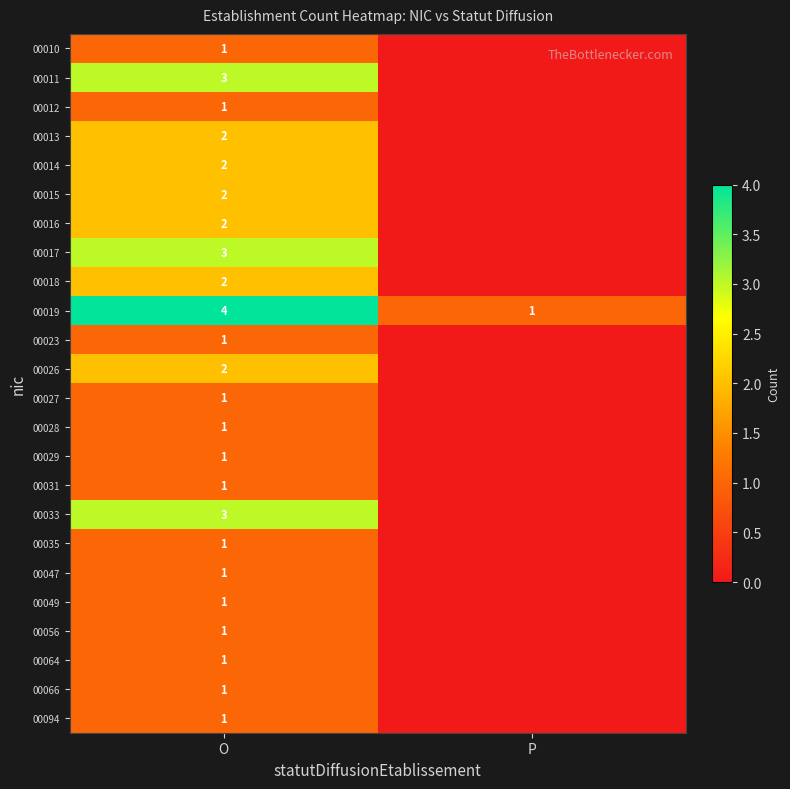

What is the spread (max minus min) of values at O?

3